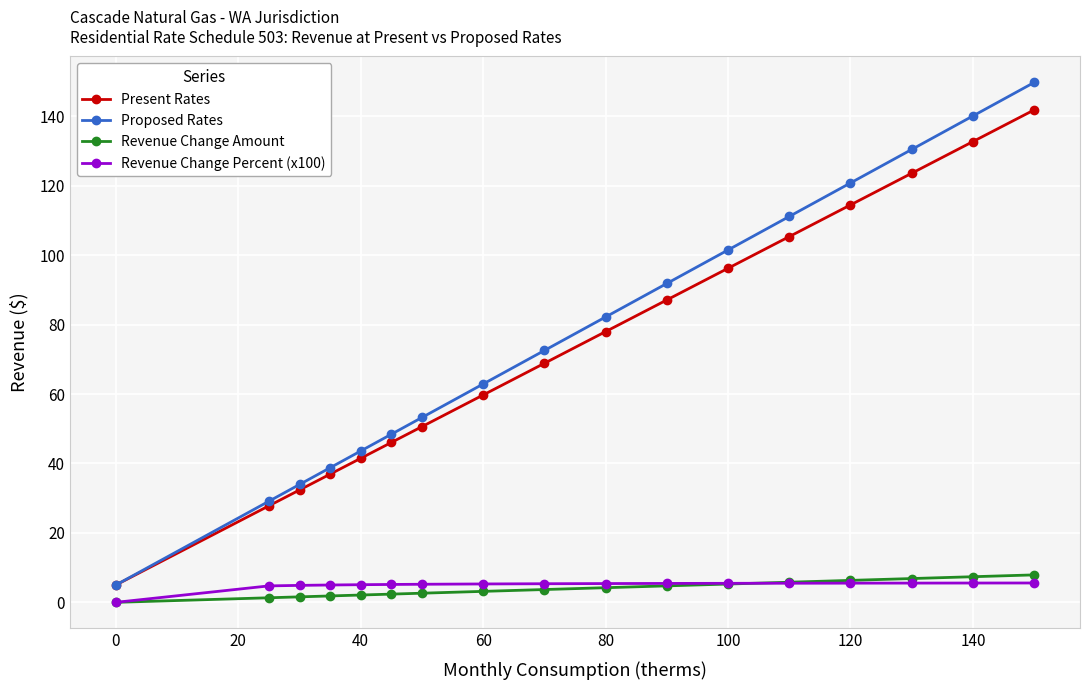

What is the highest value of the Present Rates series?

141.8